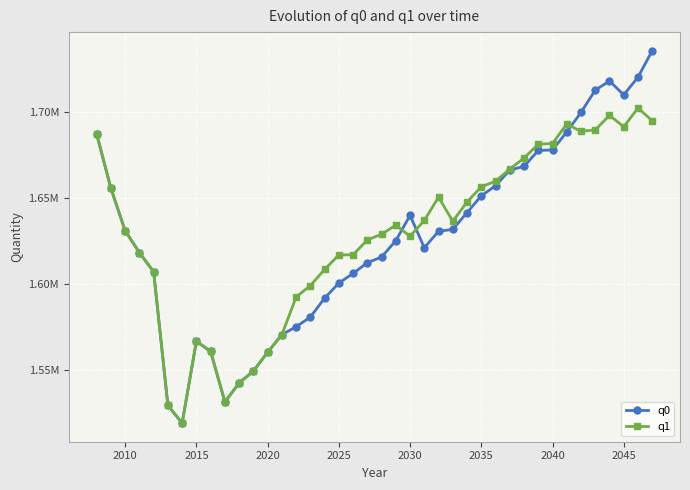

Which series has the largest range (max minus min)?

q0